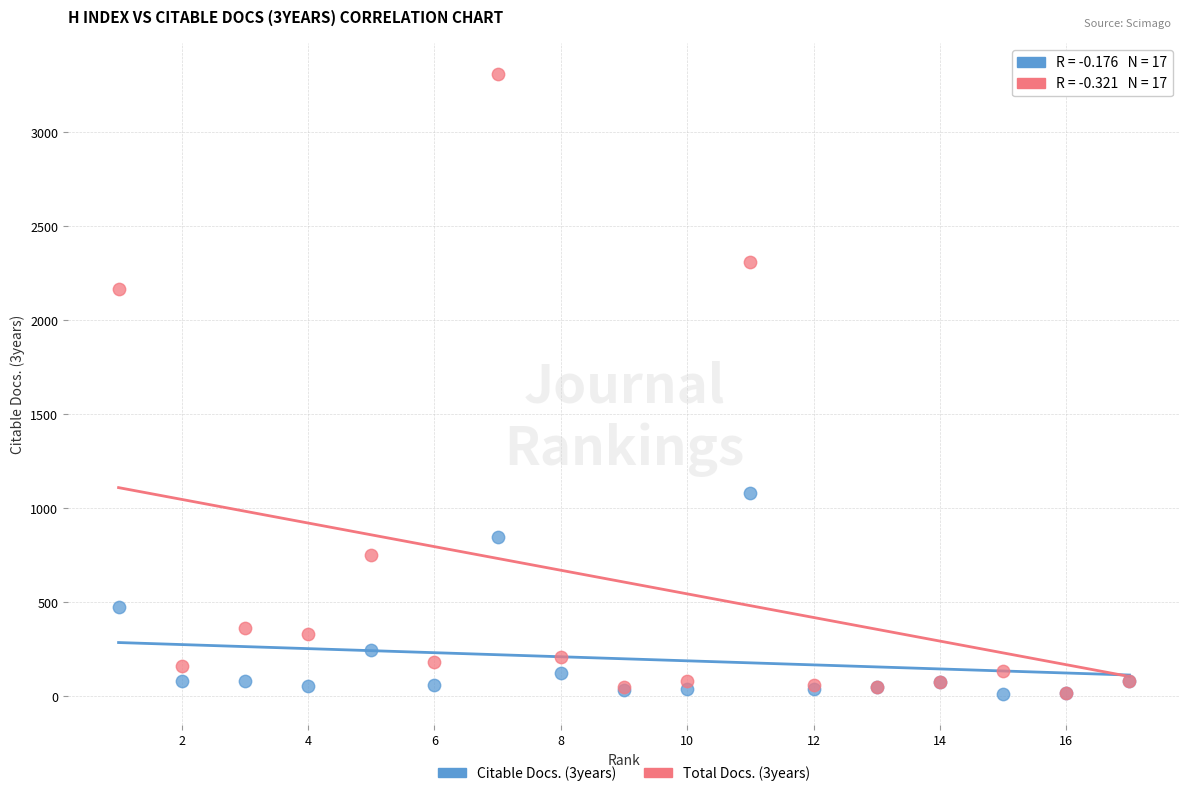

Across all series, what Y value is closest to 1660?

2166